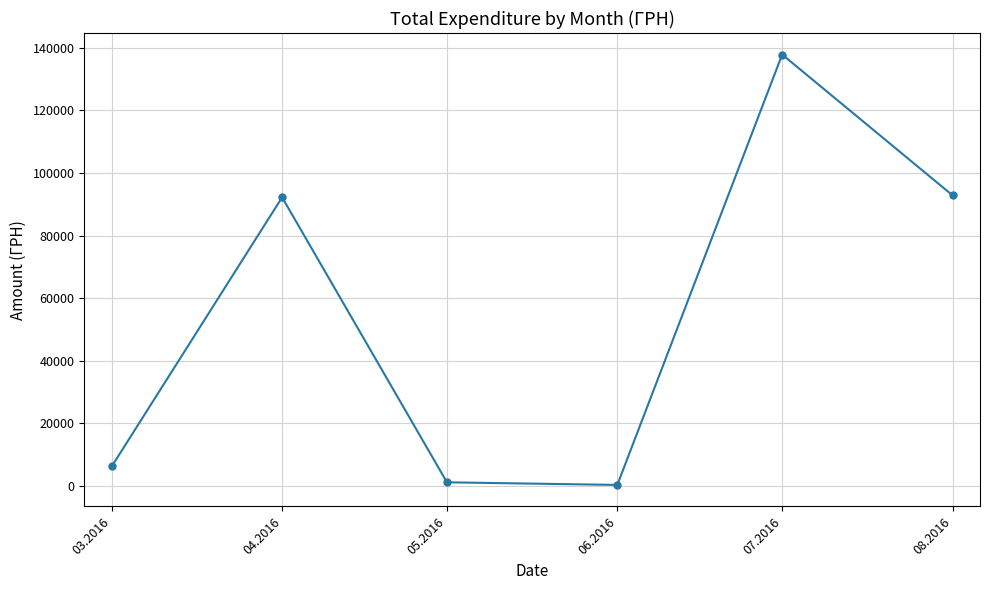

The value at 04.2016 is 92212.2. True or false?

True